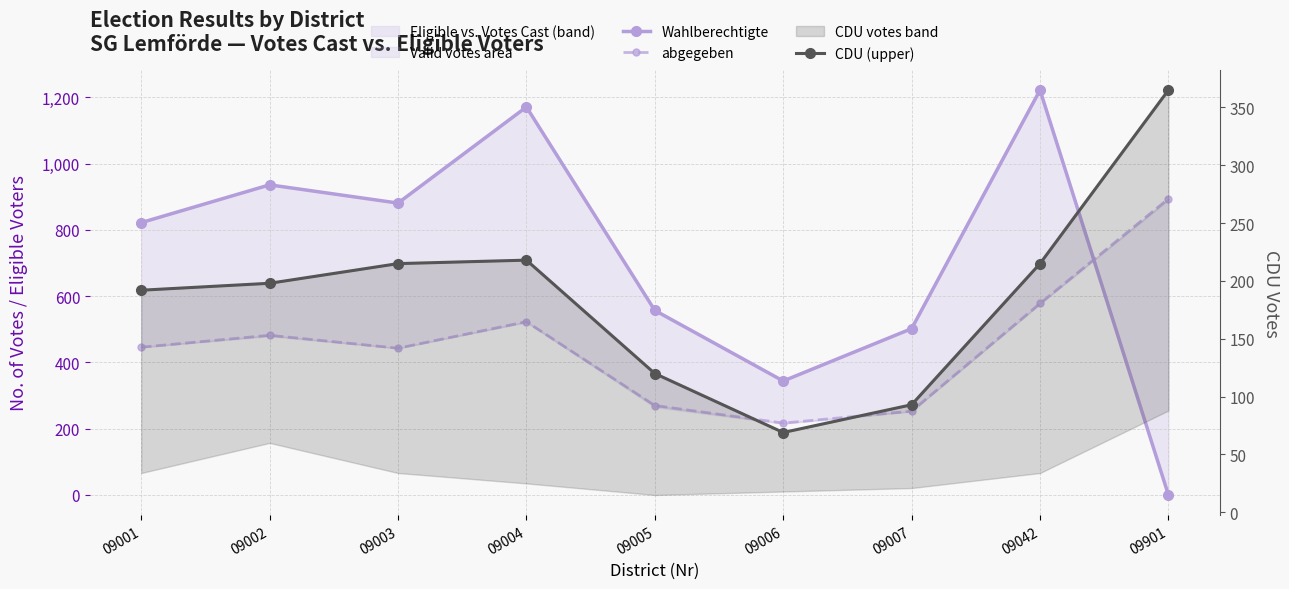

The Wahlberechtigte series shows 1171 at 09004. True or false?

True